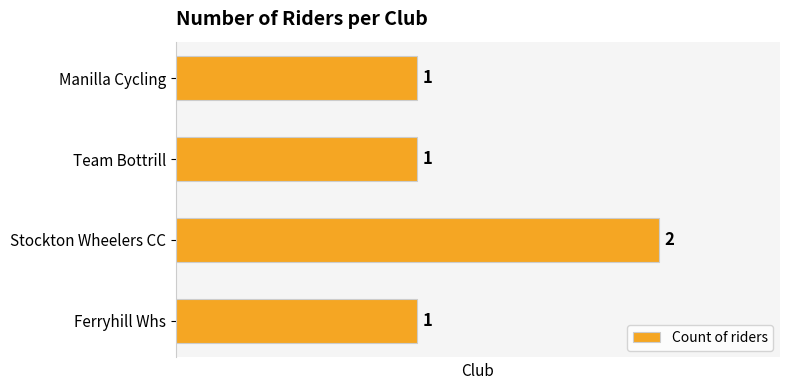

How many values are between 1 and 2?

4